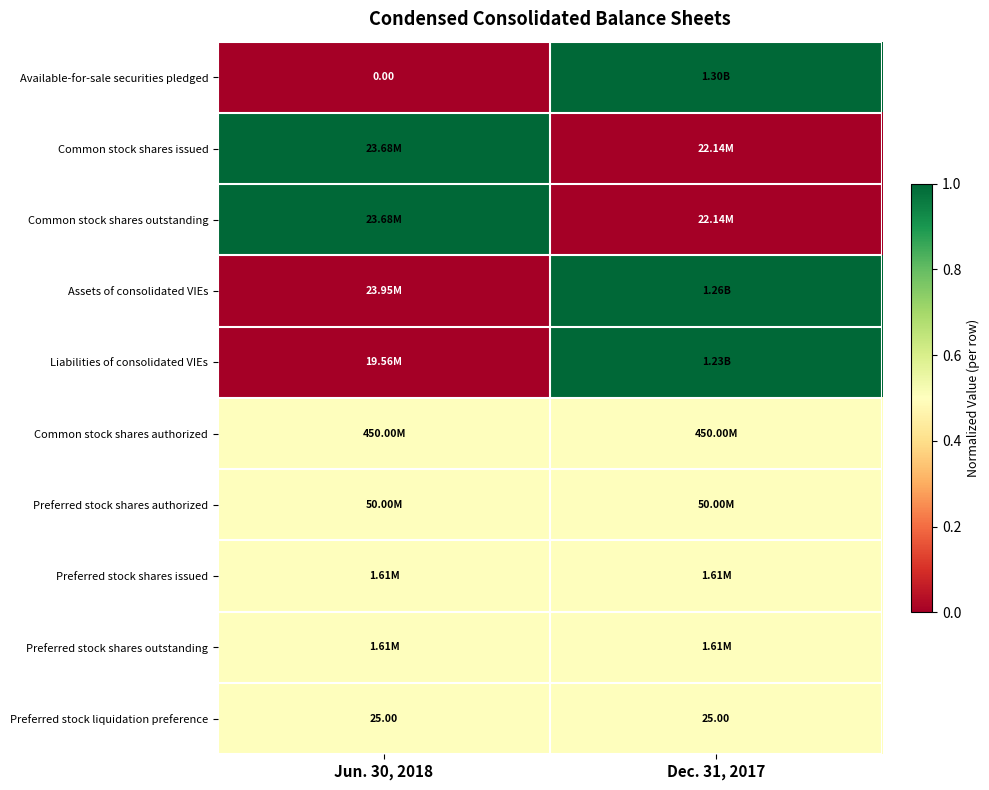

At which category is the sum across all series the highest?

Dec. 31, 2017